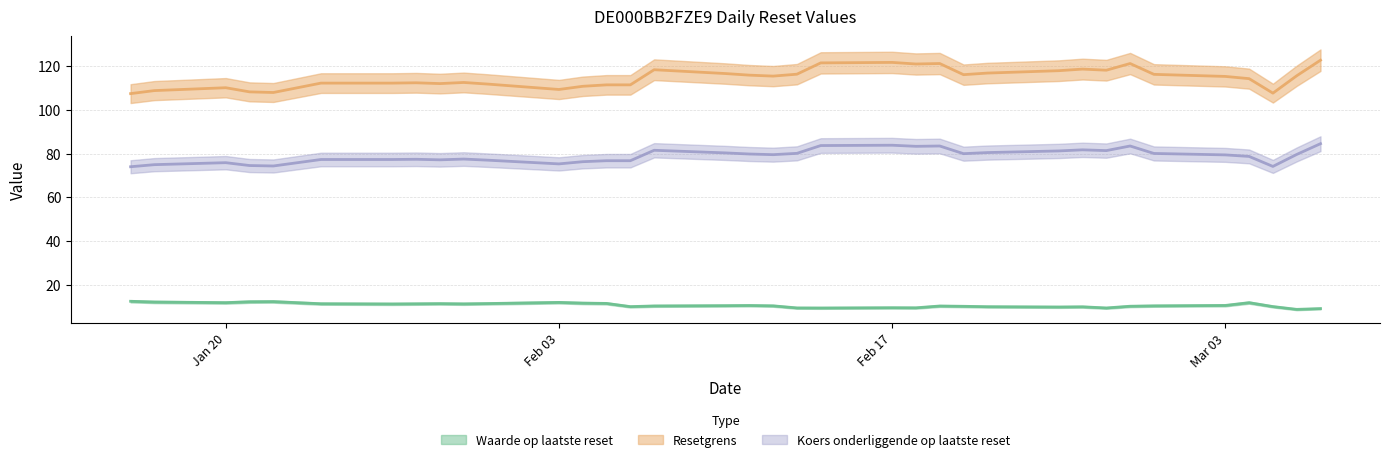

Which category has the highest value in the Waarde op laatste reset series?

2025-01-16